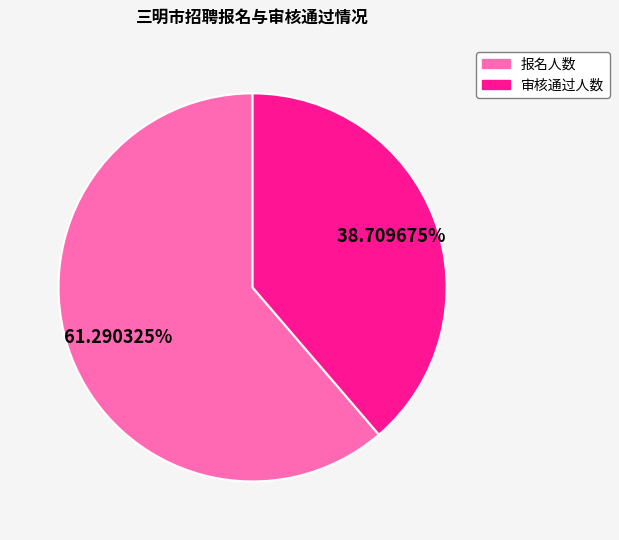

Approximately how many times larger is the value at 审核通过人数 compared to 报名人数?

0.6